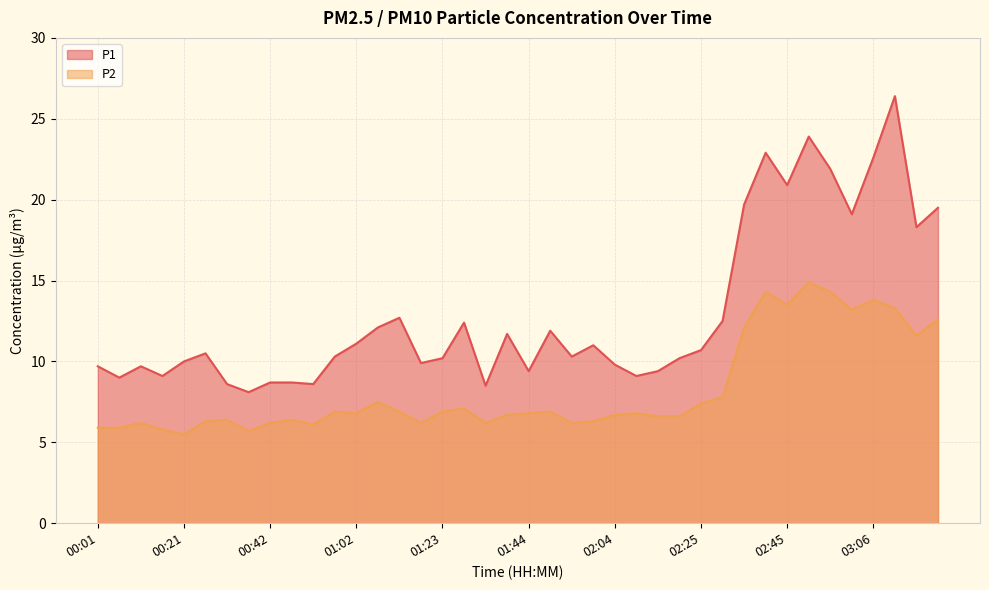

What is the spread (max minus min) of values at 02:20?

3.6